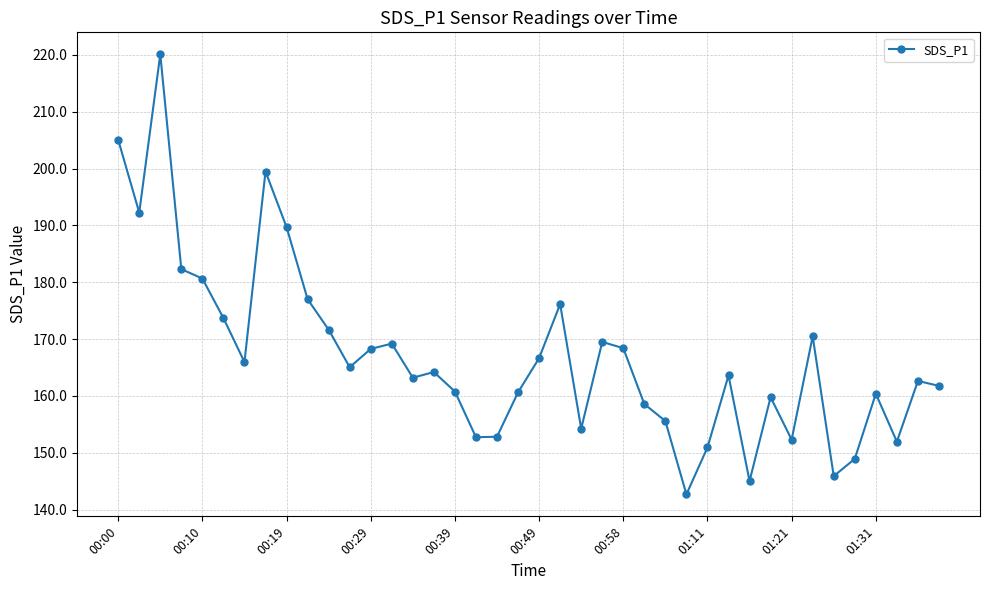

True or false: the data has more than 0 interior local peaks.

True